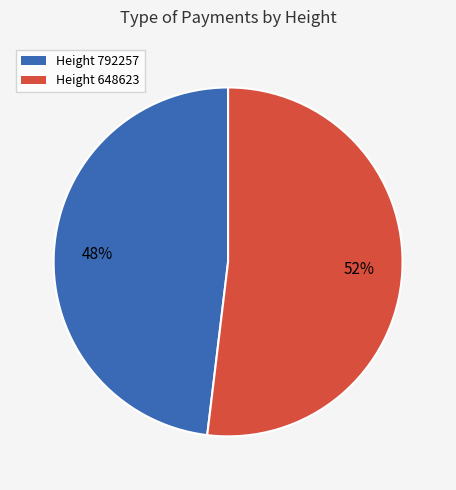

Do Height 648623 and Height 792257 together represent more than half of the pie?

Yes